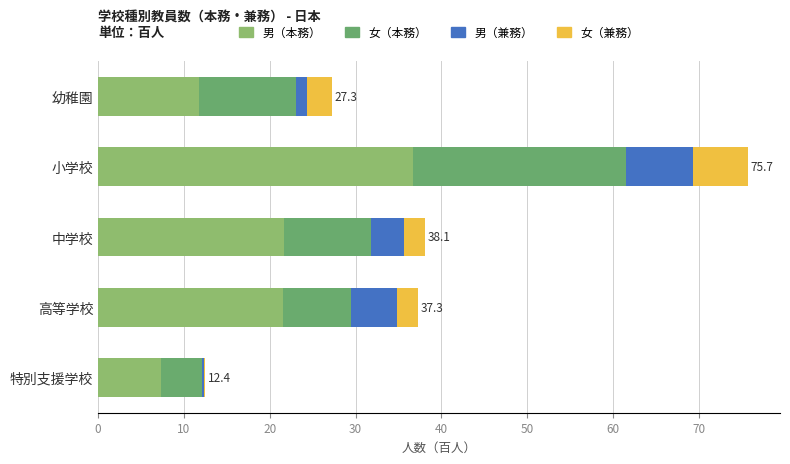

What is the maximum value for 男（本務）?

36.7